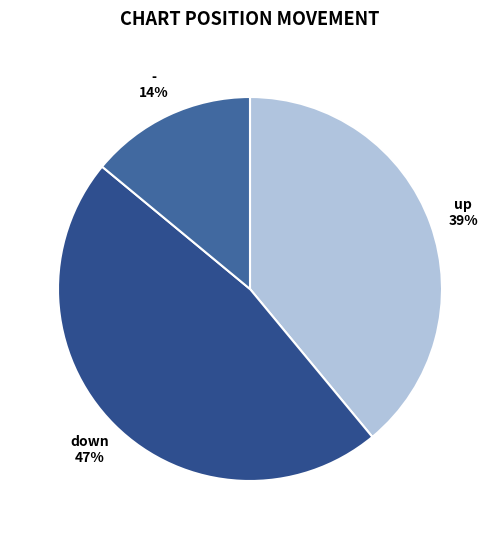

To the nearest percent, what is the combined percentage of down and -?

61%